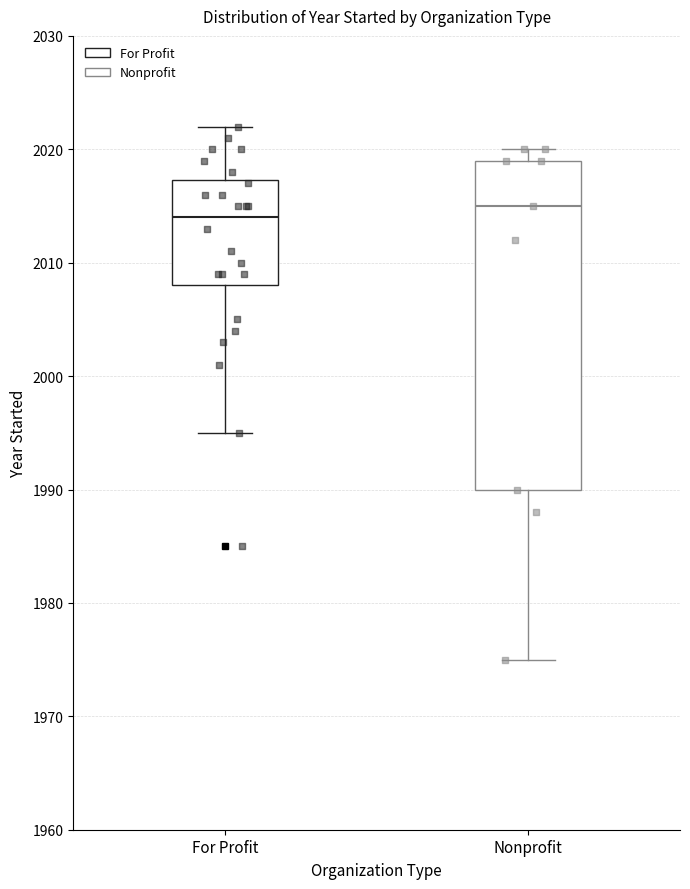

Where does the median line of the box for Nonprofit sit on the y-axis? The values are not printed on the chart, so give them approximately, as read against the axis.

2015